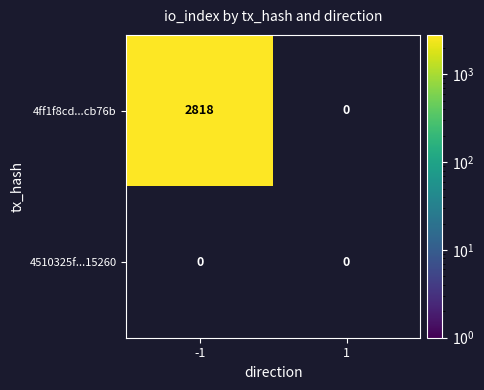

What is the sum of all 4ff1f8cd4cc2815d2716cd2827d30d6f95cb76b values?

2818